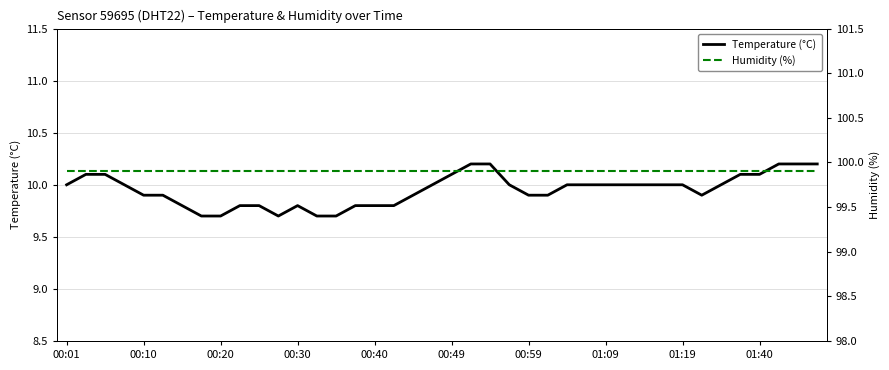

How many lines are shown in the chart?

2